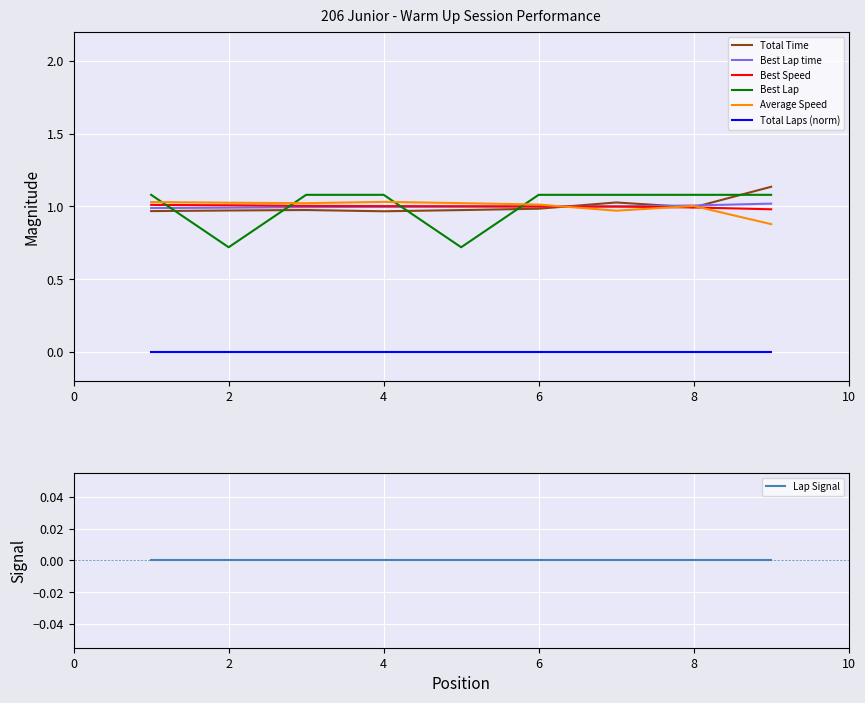

True or false: Best Speed has more than 1 points higher than both neighbors.

False